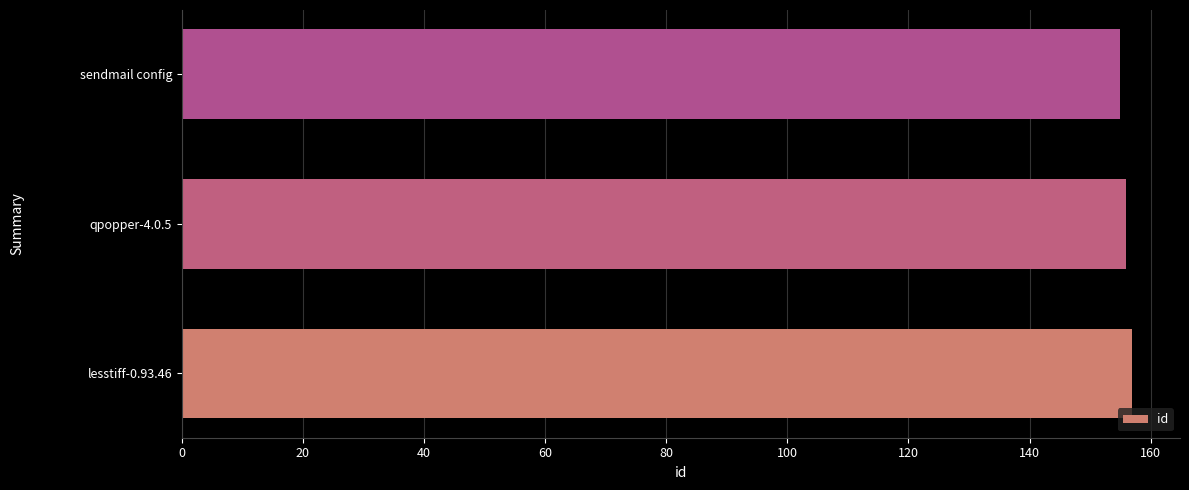

How many distinct data groups are displayed?

1